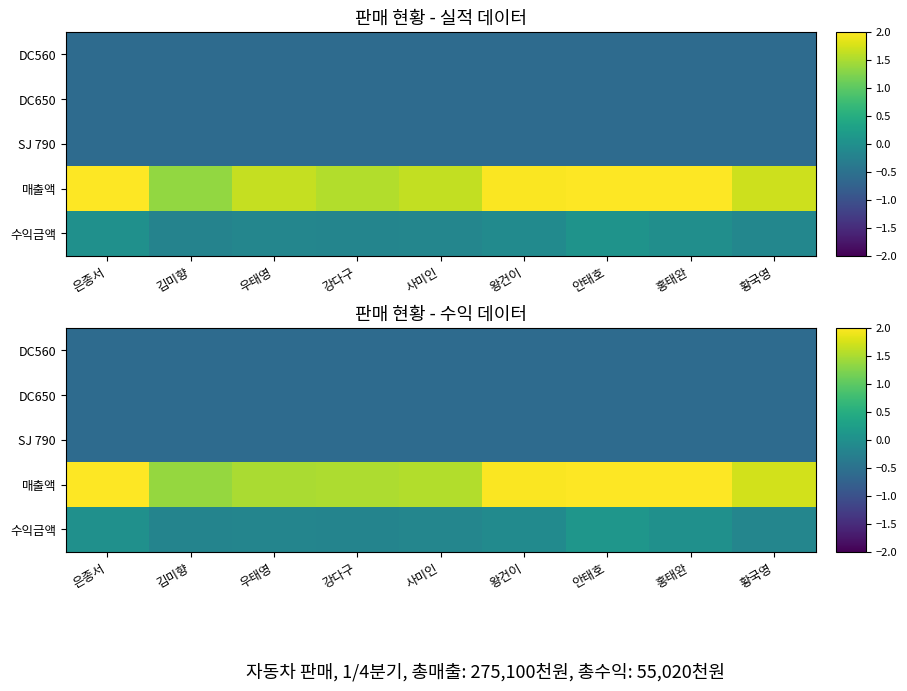

Rank the categories by DC650 value from highest to lowest.

안태호, 왕건이, 강다구, 황국영, 홍태완, 은종서, 사미인, 김미향, 우태영